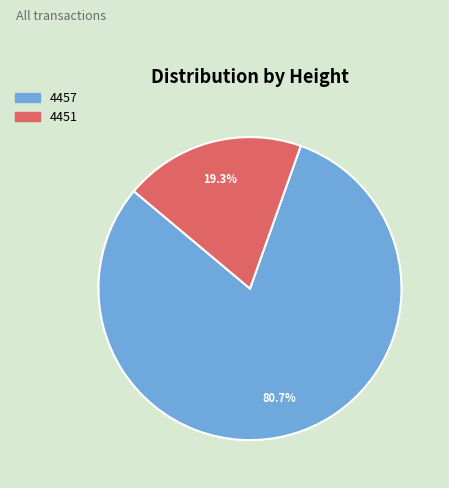

To the nearest percent, what portion does 4451 represent?

19%